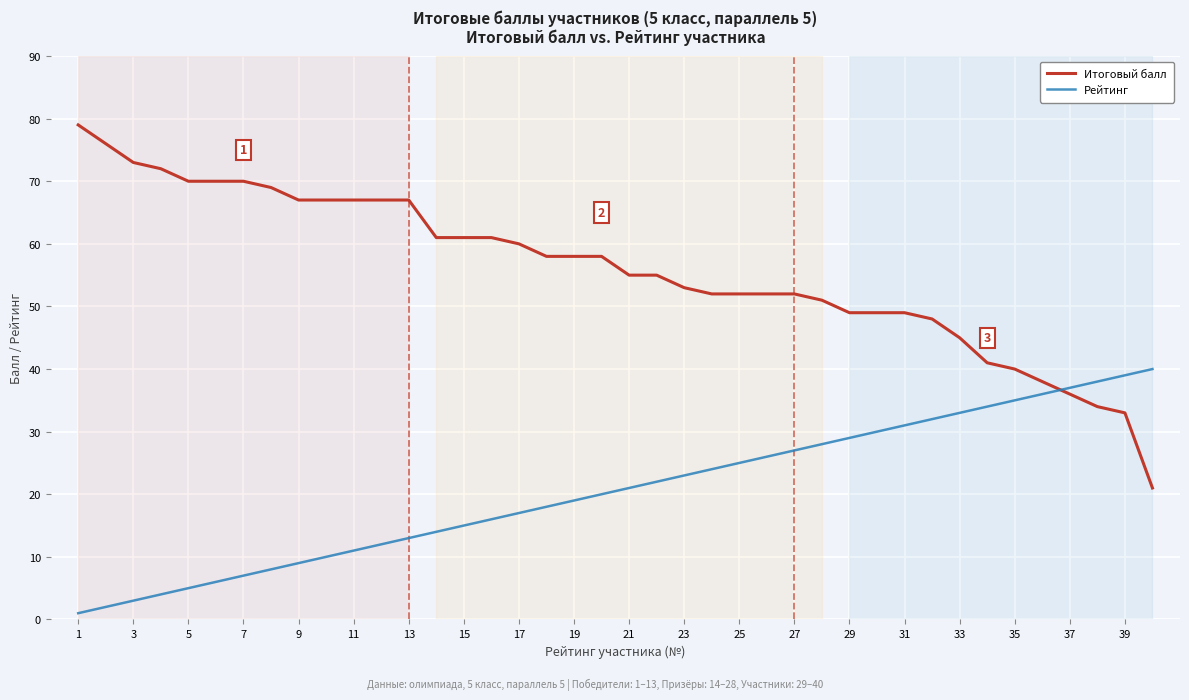

What is the greatest value displayed?

79